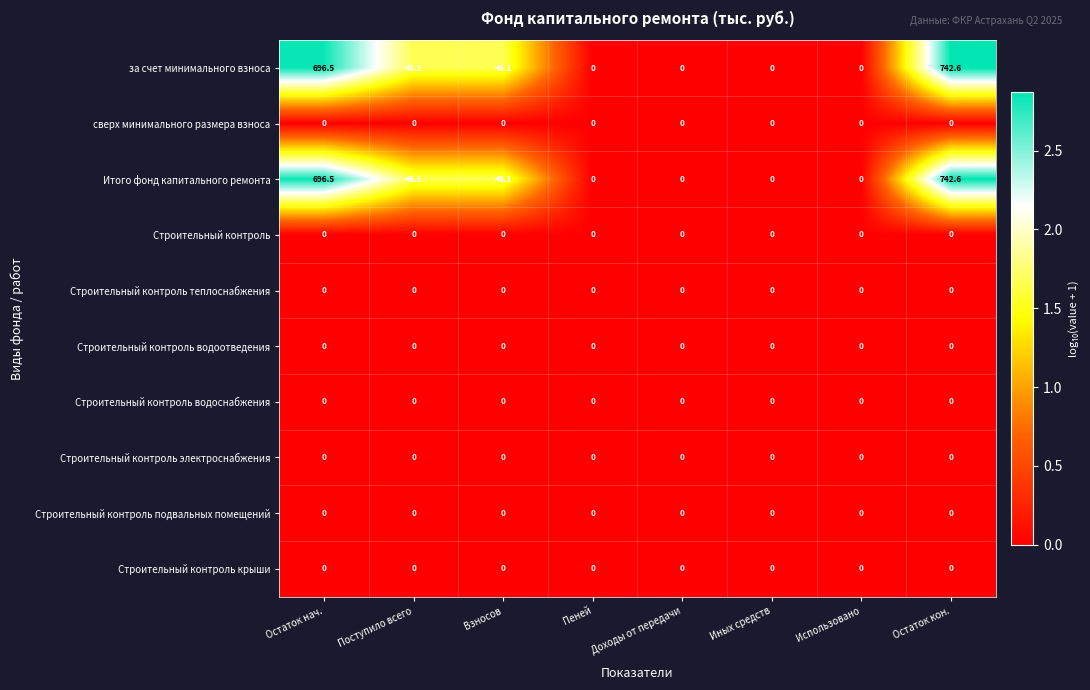

How many distinct data groups are displayed?

10